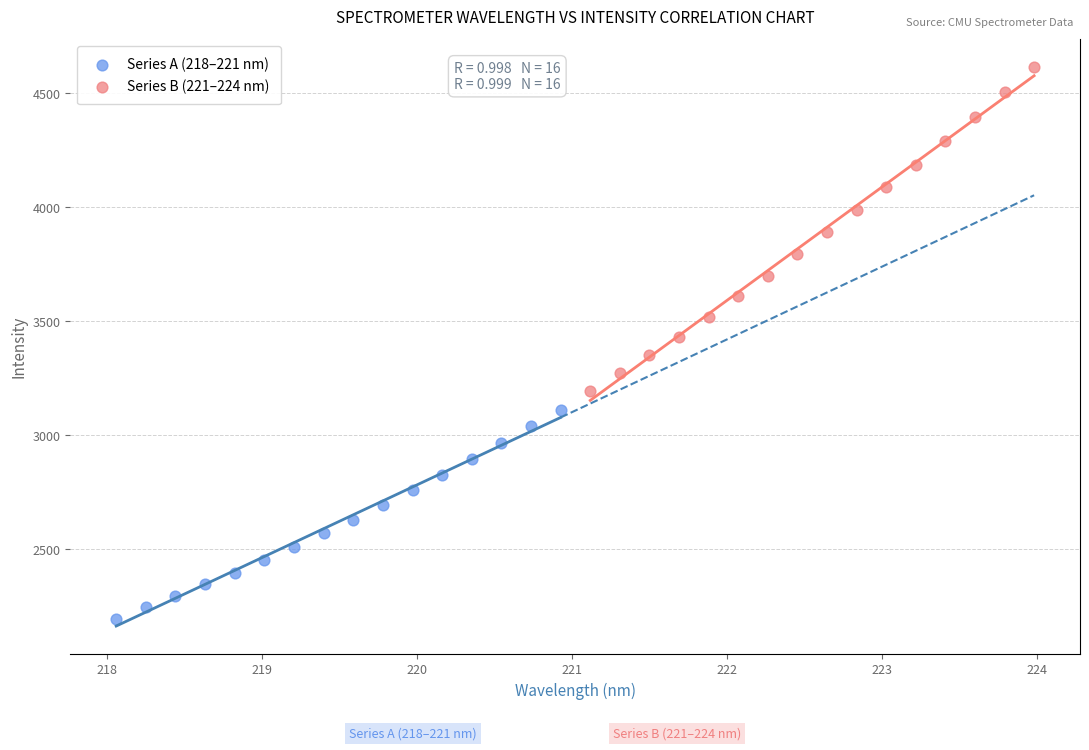

Which series has the widest spread of Y values?

Series B (221–224 nm)